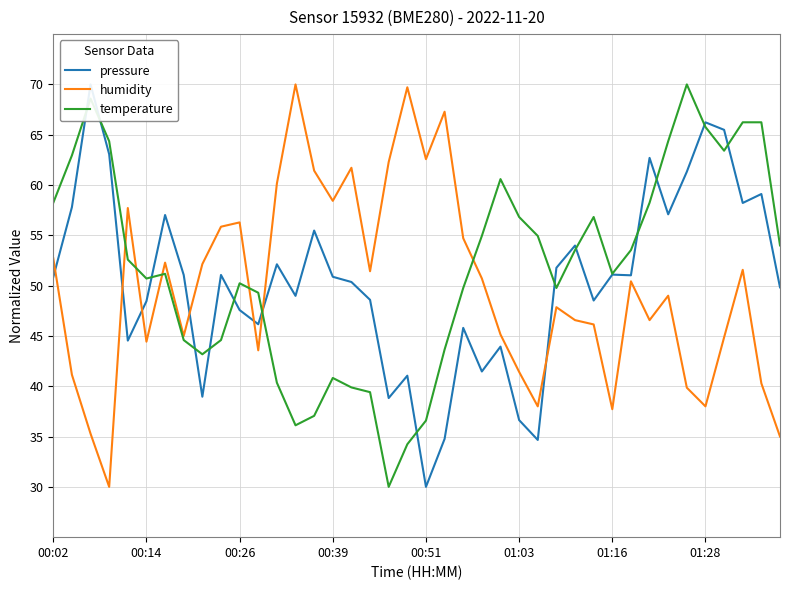

True or false: pressure and humidity cross at least once.

True